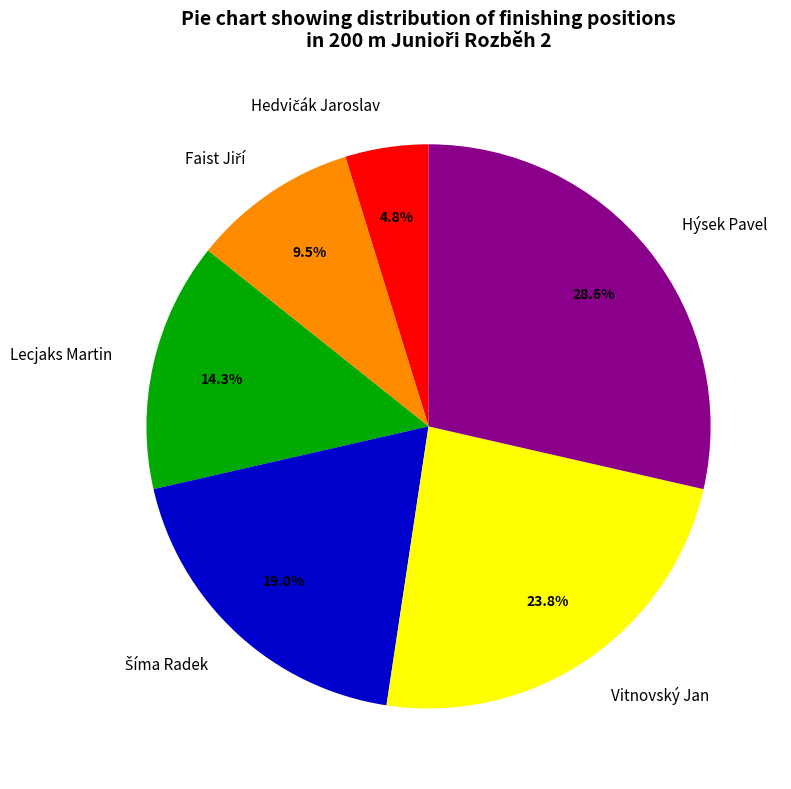

What is the largest slice in the pie chart?

Hýsek Pavel